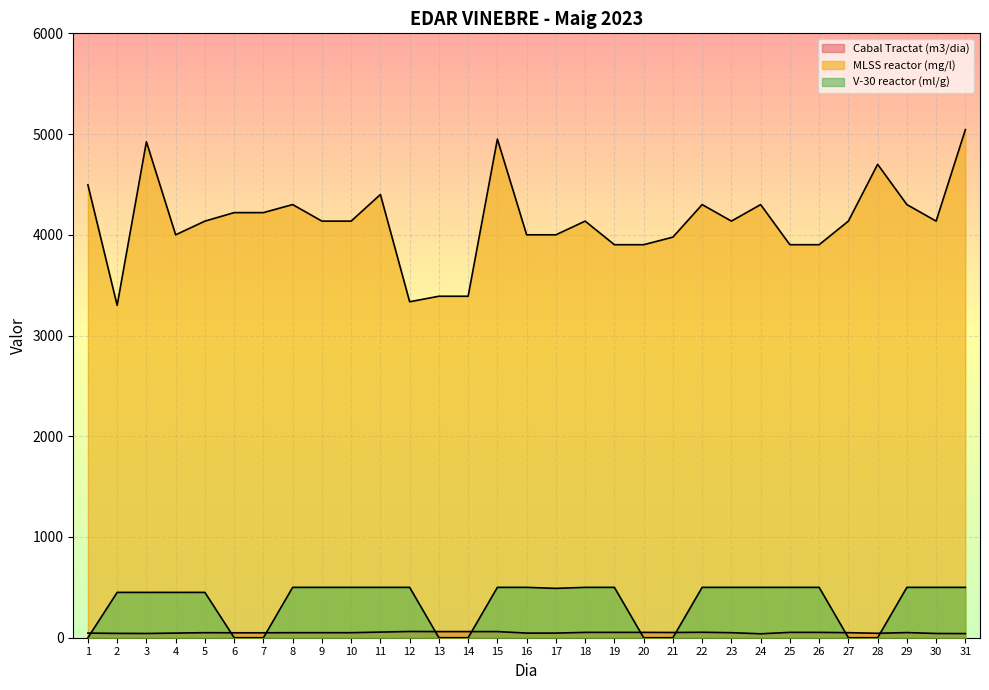

In MLSS reactor (mg/l), how many points are higher than both neighbors (excluding endpoints)?

8